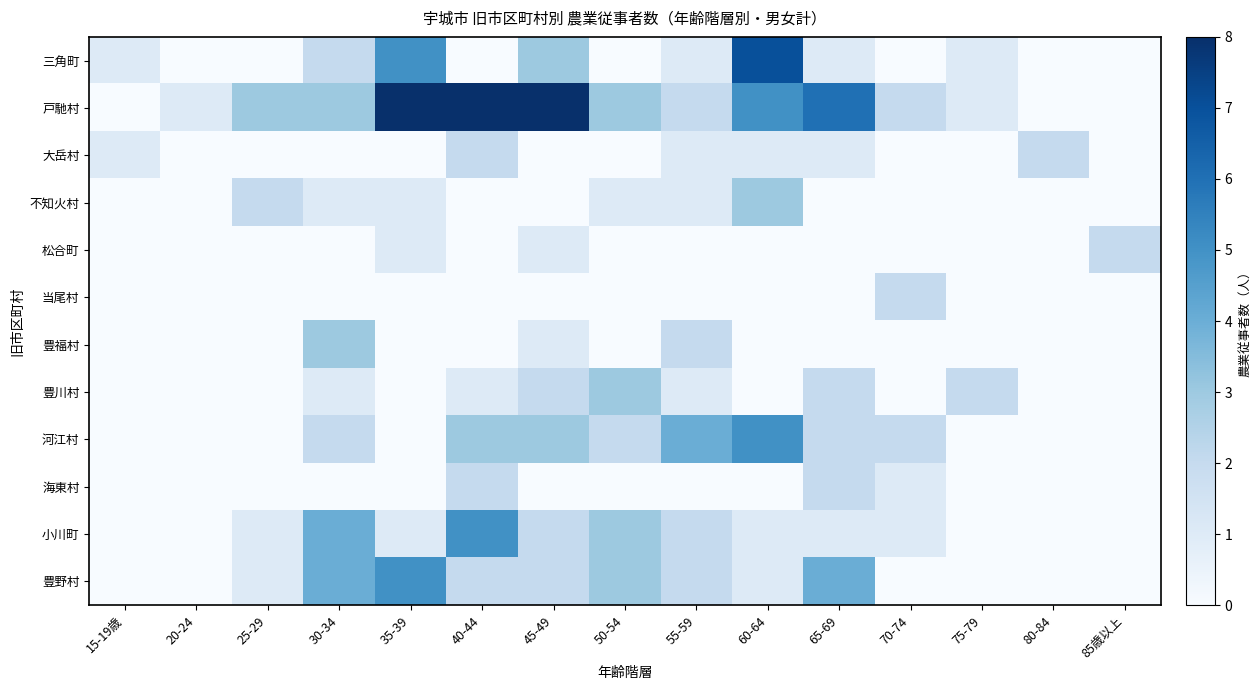

Reading right to left, transcribe all the data shown in this chart.

三角町: 85歳以上=0	80-84=0	75-79=1	70-74=0	65-69=1	60-64=7	55-59=1	50-54=0	45-49=3	40-44=0	35-39=5	30-34=2	25-29=0	20-24=0	15-19歳=1
戸馳村: 85歳以上=0	80-84=0	75-79=1	70-74=2	65-69=6	60-64=5	55-59=2	50-54=3	45-49=8	40-44=8	35-39=8	30-34=3	25-29=3	20-24=1	15-19歳=0
大岳村: 85歳以上=0	80-84=2	75-79=0	70-74=0	65-69=1	60-64=1	55-59=1	50-54=0	45-49=0	40-44=2	35-39=0	30-34=0	25-29=0	20-24=0	15-19歳=1
不知火村: 85歳以上=0	80-84=0	75-79=0	70-74=0	65-69=0	60-64=3	55-59=1	50-54=1	45-49=0	40-44=0	35-39=1	30-34=1	25-29=2	20-24=0	15-19歳=0
松合町: 85歳以上=2	80-84=0	75-79=0	70-74=0	65-69=0	60-64=0	55-59=0	50-54=0	45-49=1	40-44=0	35-39=1	30-34=0	25-29=0	20-24=0	15-19歳=0
当尾村: 85歳以上=0	80-84=0	75-79=0	70-74=2	65-69=0	60-64=0	55-59=0	50-54=0	45-49=0	40-44=0	35-39=0	30-34=0	25-29=0	20-24=0	15-19歳=0
豊福村: 85歳以上=0	80-84=0	75-79=0	70-74=0	65-69=0	60-64=0	55-59=2	50-54=0	45-49=1	40-44=0	35-39=0	30-34=3	25-29=0	20-24=0	15-19歳=0
豊川村: 85歳以上=0	80-84=0	75-79=2	70-74=0	65-69=2	60-64=0	55-59=1	50-54=3	45-49=2	40-44=1	35-39=0	30-34=1	25-29=0	20-24=0	15-19歳=0
河江村: 85歳以上=0	80-84=0	75-79=0	70-74=2	65-69=2	60-64=5	55-59=4	50-54=2	45-49=3	40-44=3	35-39=0	30-34=2	25-29=0	20-24=0	15-19歳=0
海東村: 85歳以上=0	80-84=0	75-79=0	70-74=1	65-69=2	60-64=0	55-59=0	50-54=0	45-49=0	40-44=2	35-39=0	30-34=0	25-29=0	20-24=0	15-19歳=0
小川町: 85歳以上=0	80-84=0	75-79=0	70-74=1	65-69=1	60-64=1	55-59=2	50-54=3	45-49=2	40-44=5	35-39=1	30-34=4	25-29=1	20-24=0	15-19歳=0
豊野村: 85歳以上=0	80-84=0	75-79=0	70-74=0	65-69=4	60-64=1	55-59=2	50-54=3	45-49=2	40-44=2	35-39=5	30-34=4	25-29=1	20-24=0	15-19歳=0